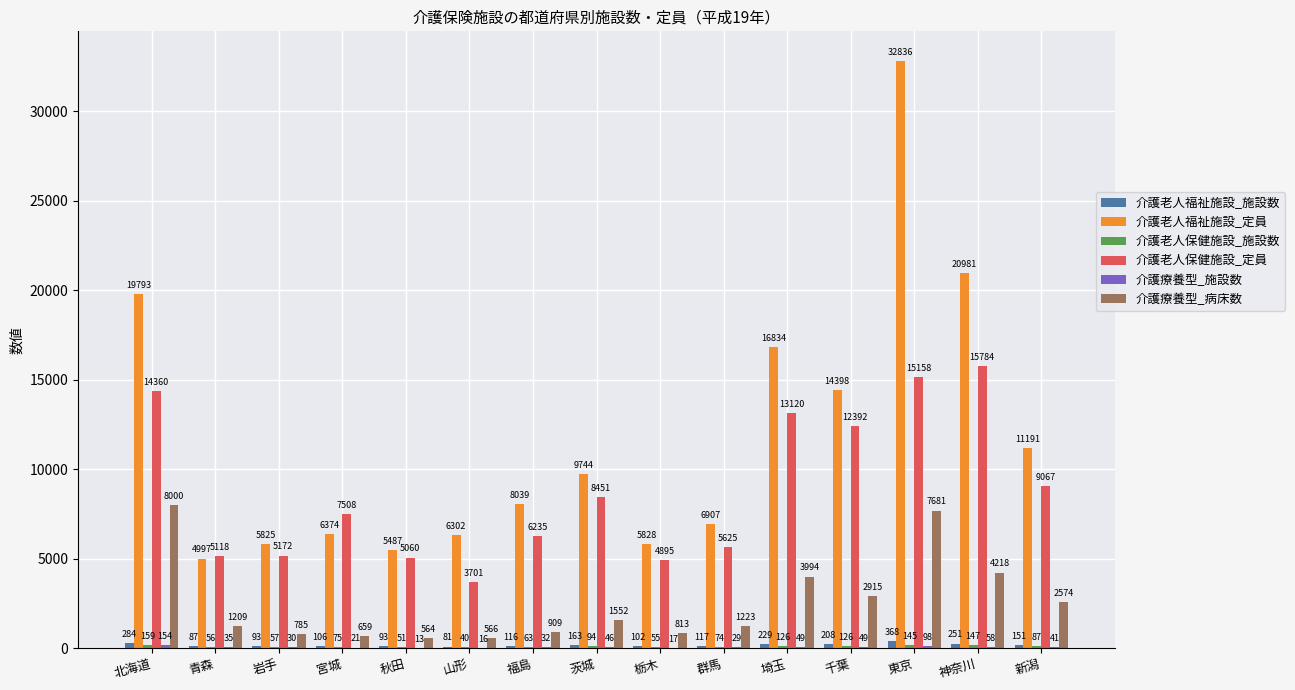

What is the sum of the 介護療養型_病床数 values at 千葉 and 北海道?

10915